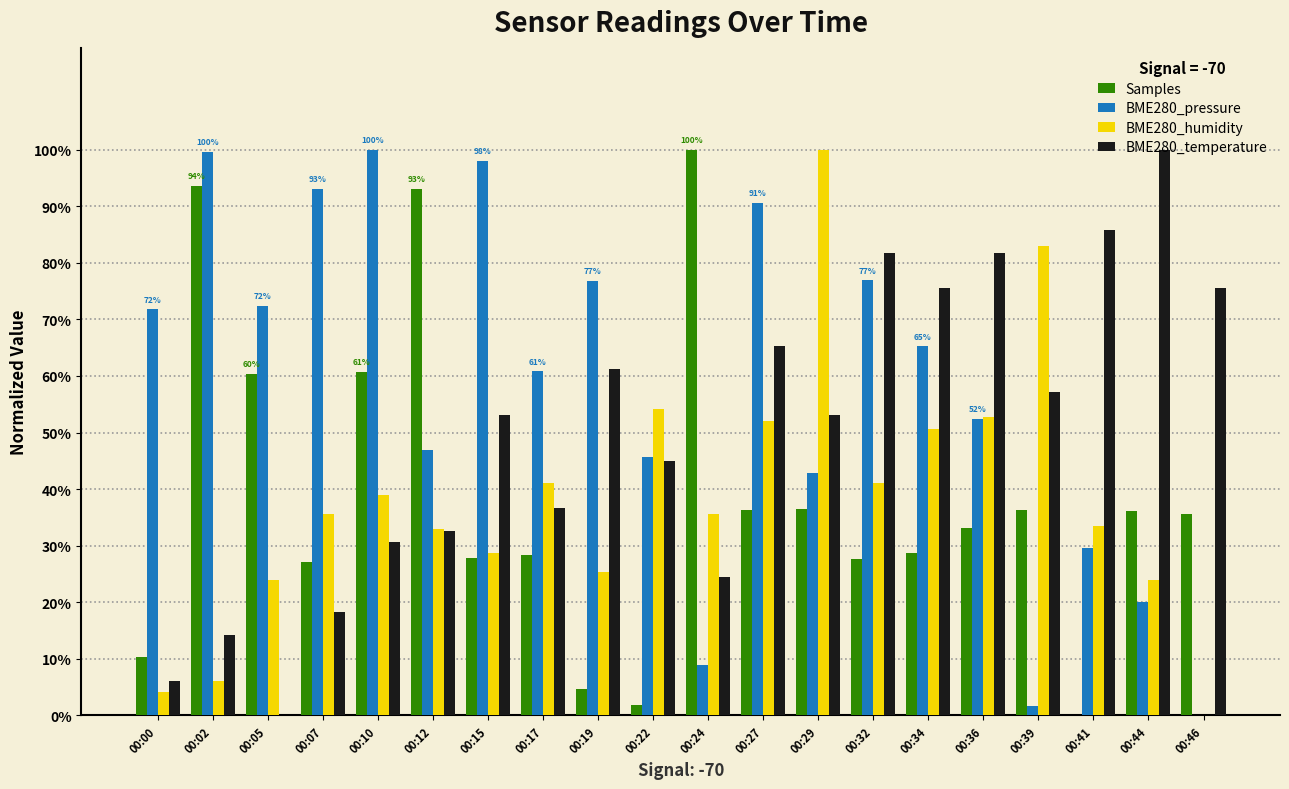

What is the approximate value of BME280_pressure at 00:44?

0.2